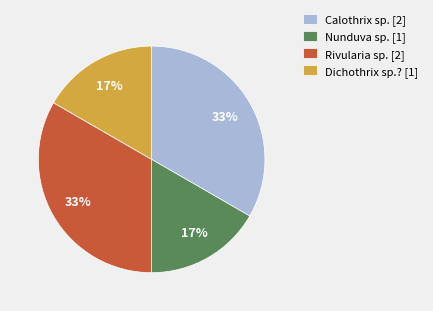

Do Calothrix sp. [2] and Rivularia sp. [2] together represent more than half of the pie?

Yes